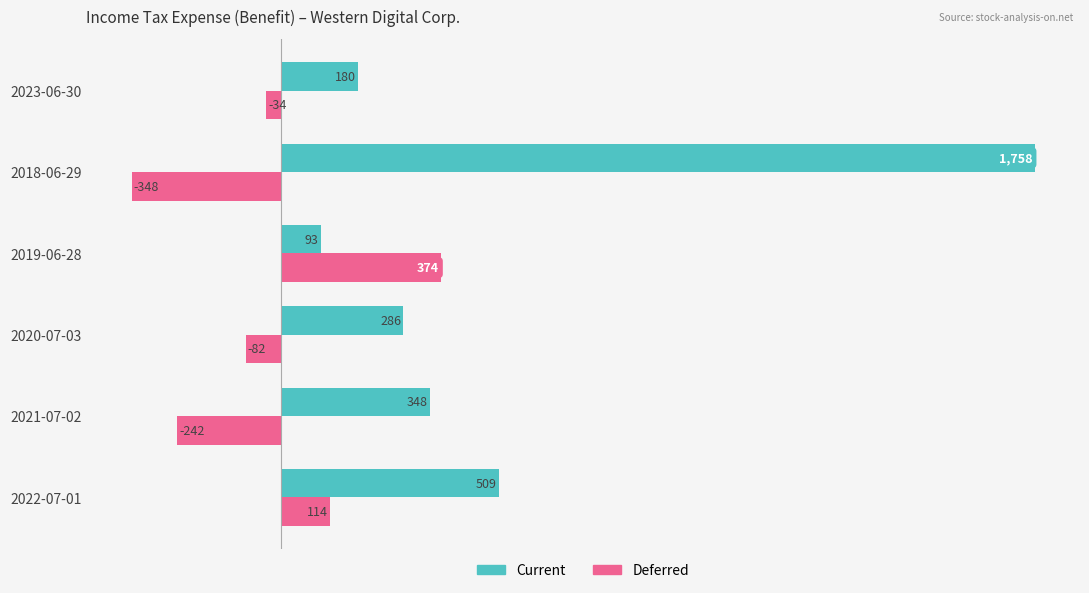

The value of Deferred at 2023-06-30 is -34. True or false?

True